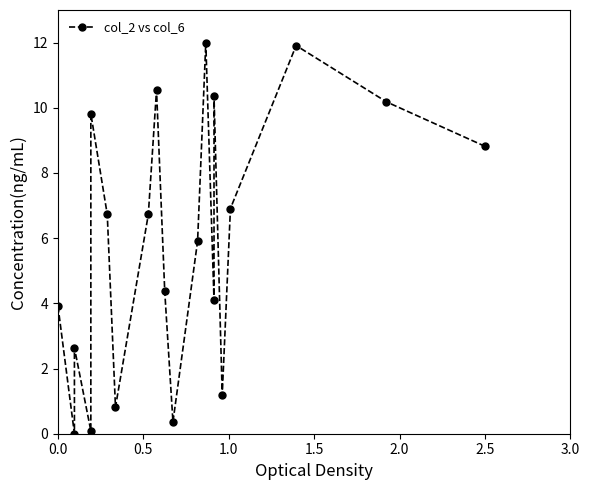

How many categories are shown in the chart?

20